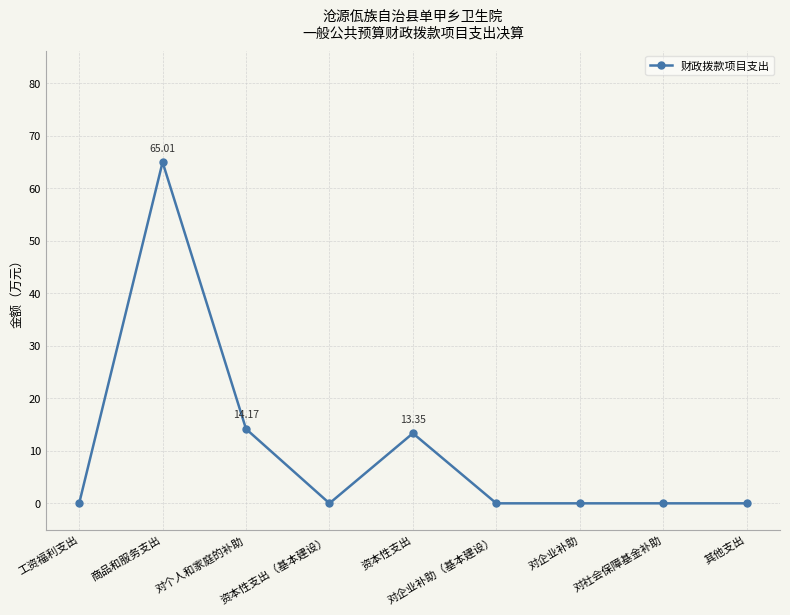

What position from the right is 工资福利支出?

9